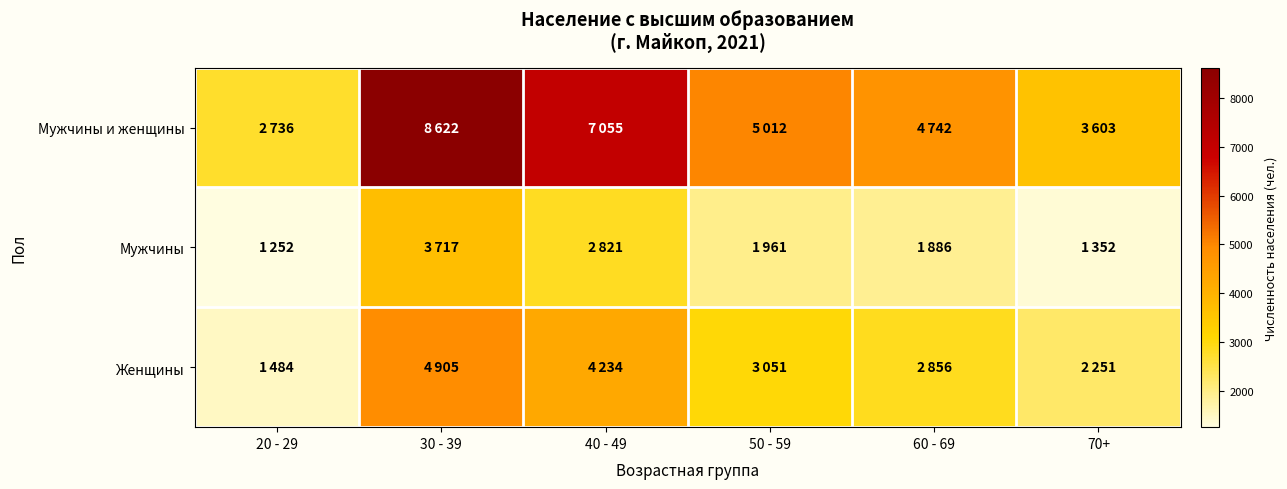

Which has a higher value, 30 - 39 or 40 - 49?

30 - 39